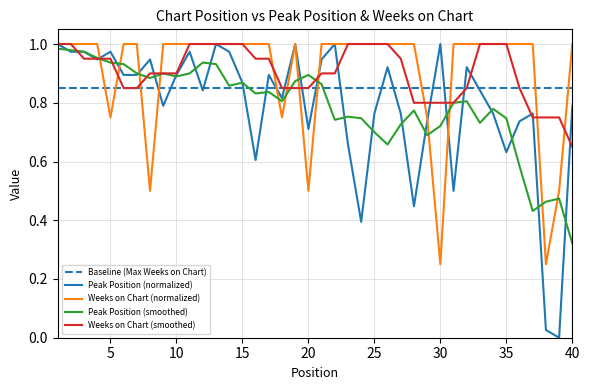

Which series has the largest range (max minus min)?

Peak Position (normalized)